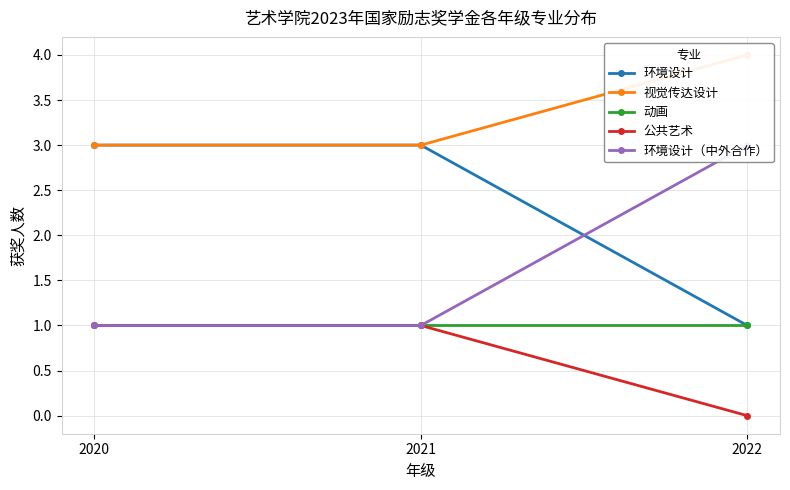

Reading left to right, what are all the values shown in this chart?

环境设计: 3	3	1
视觉传达设计: 3	3	4
动画: 1	1	1
公共艺术: 1	1	0
环境设计（中外合作）: 1	1	3